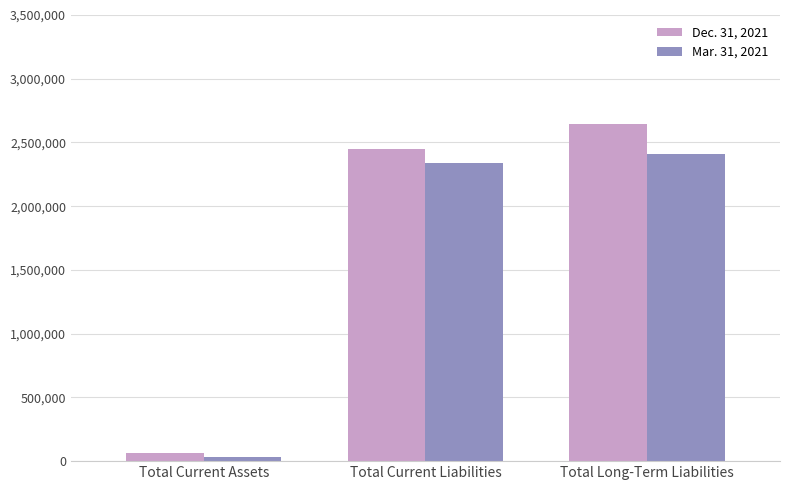

What is the difference between the Mar. 31, 2021 values at Total Current Liabilities and Total Current Assets?

2304546